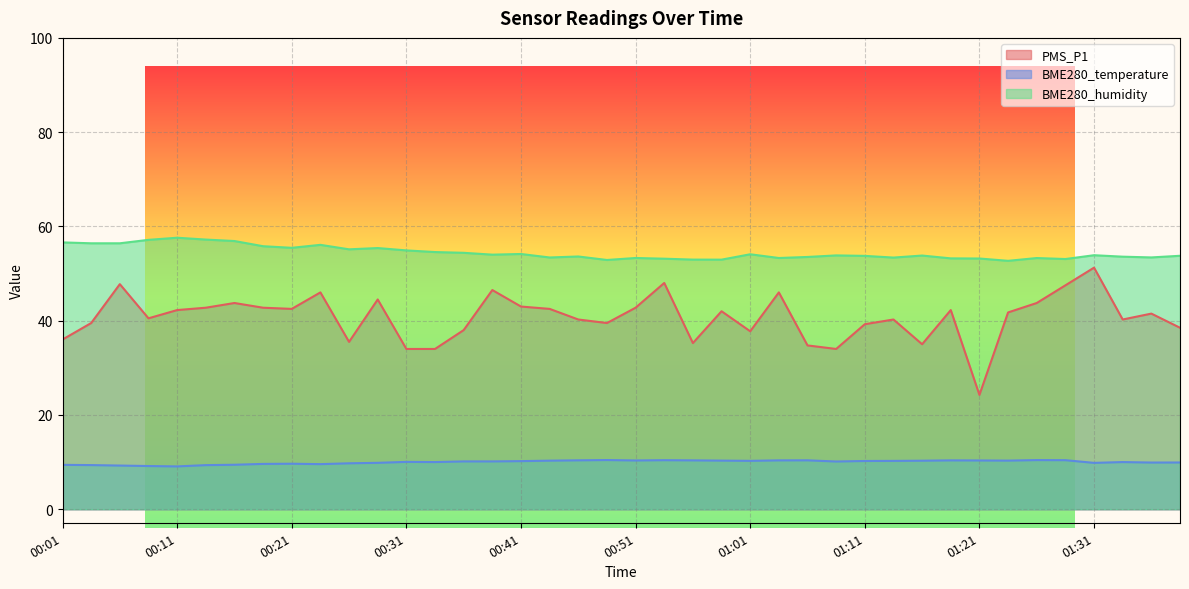

Rank the categories by BME280_humidity value from lowest to highest.

01:24, 00:49, 00:59, 00:56, 01:29, 00:54, 01:21, 01:19, 01:26, 00:51, 01:04, 01:14, 00:44, 01:36, 01:06, 01:34, 00:46, 01:11, 01:39, 01:16, 01:09, 01:31, 00:39, 01:01, 00:41, 00:36, 00:34, 00:31, 00:26, 00:29, 00:21, 00:19, 00:24, 00:04, 00:06, 00:01, 00:16, 00:09, 00:14, 00:11